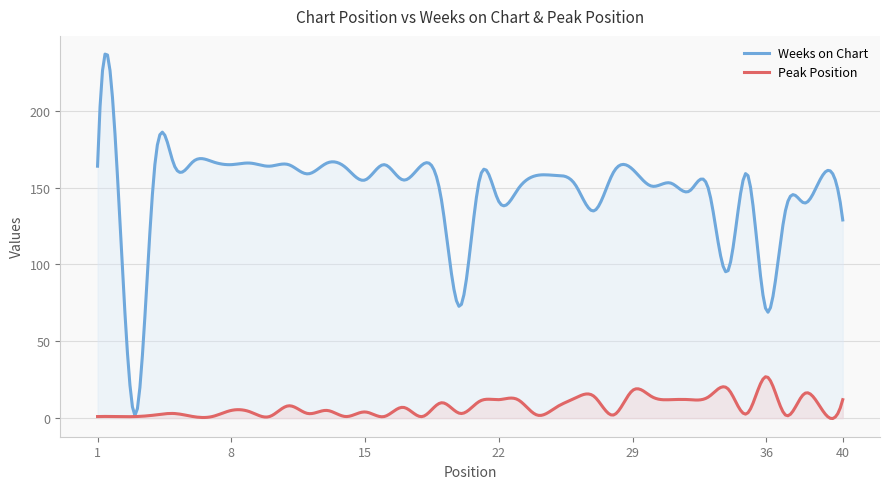

True or false: Weeks on Chart and Peak Position intersect in this chart.

False